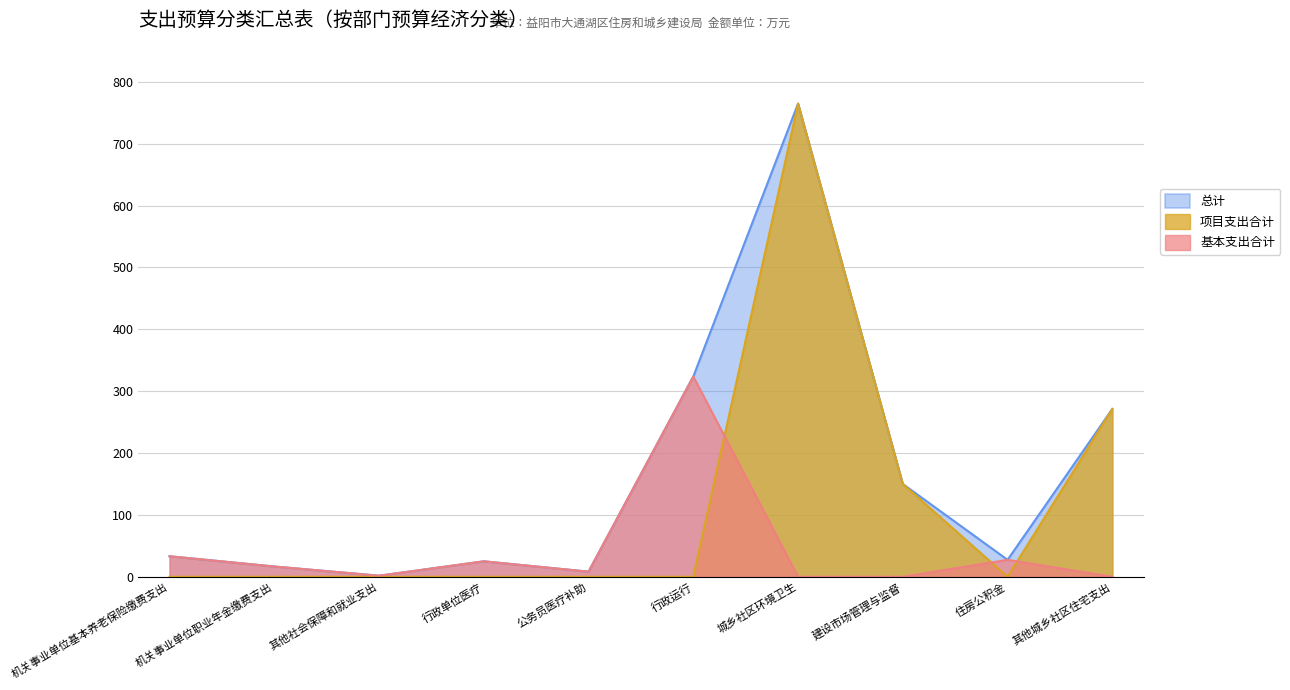

Is the value of 总计 at 其他社会保障和就业支出 greater than the value of 基本支出合计 at 机关事业单位职业年金缴费支出?

No